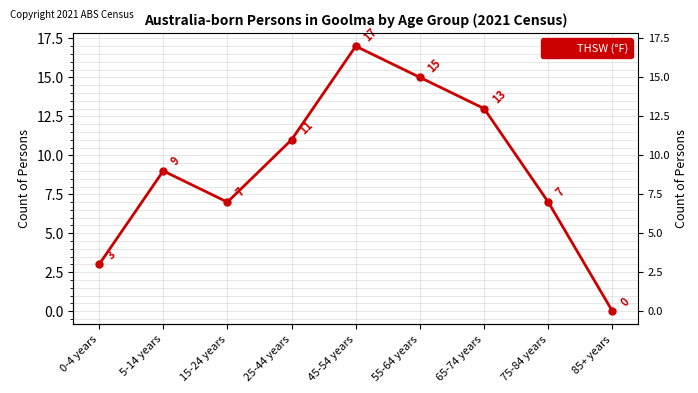

What is the change in value from 15-24 years to 85+ years?

-7